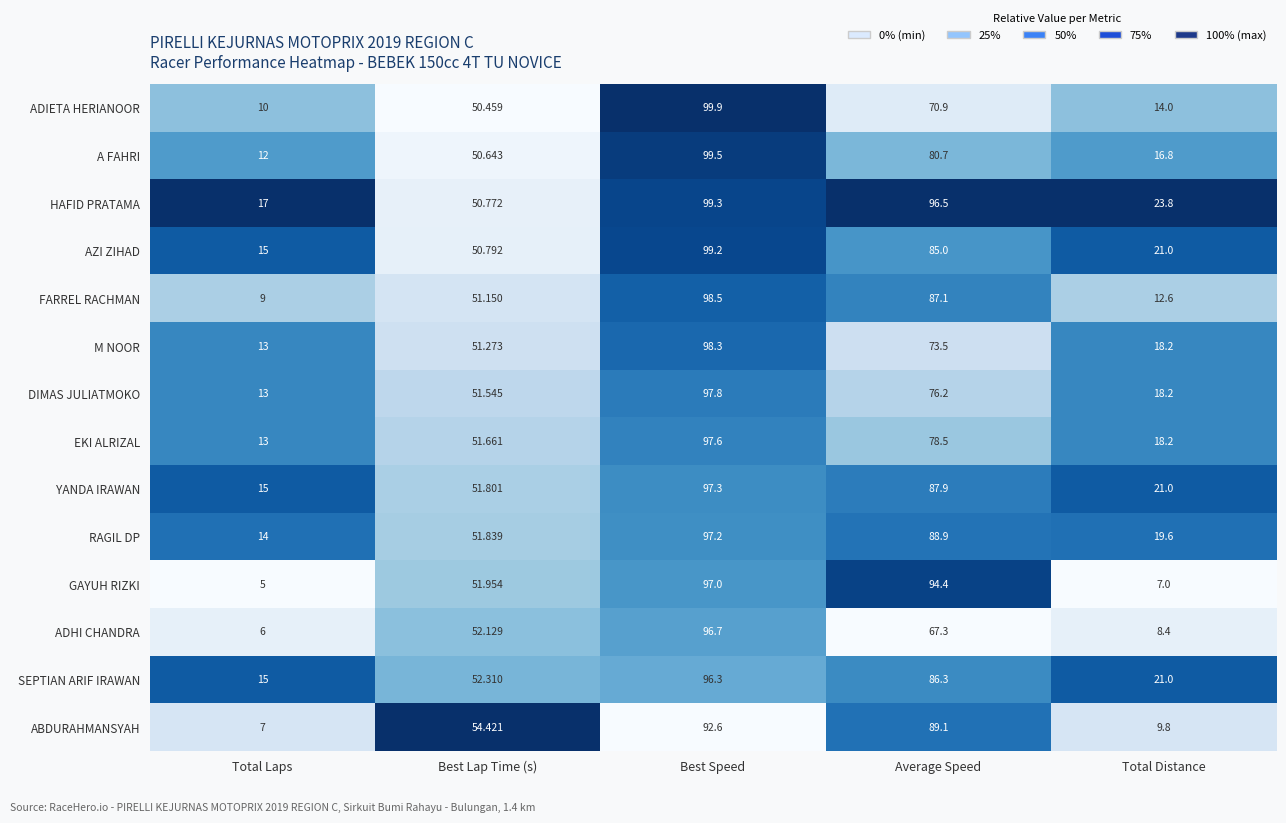

At which label does FARREL RACHMAN reach its peak?

Best Speed